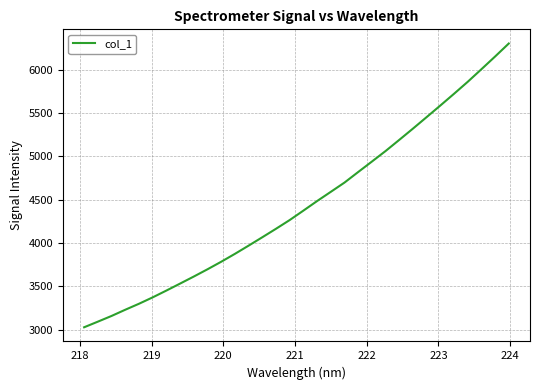

What is the difference between the maximum and minimum values?

3270.2